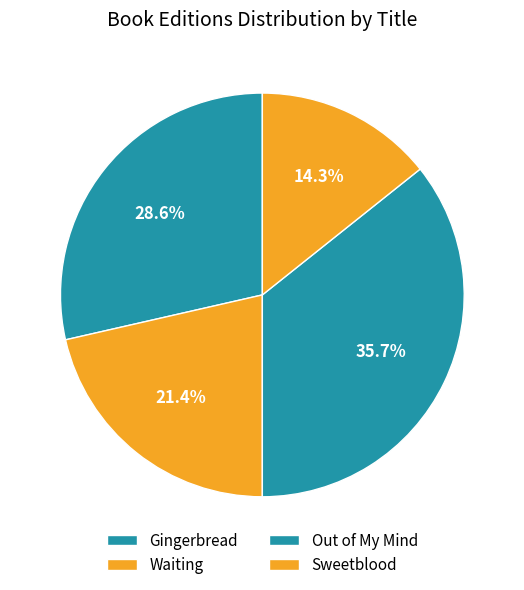

Is there any slice that represents more than half of the pie?

No